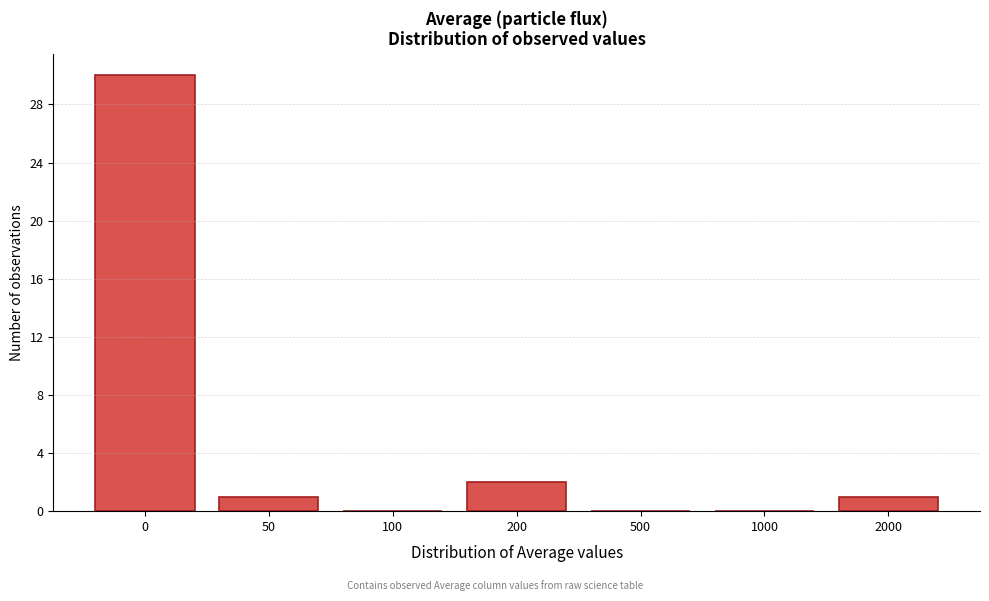

Reading left to right, transcribe all the data shown in this chart.

0=30	50=1	100=0	200=2	500=0	1000=0	2000=1